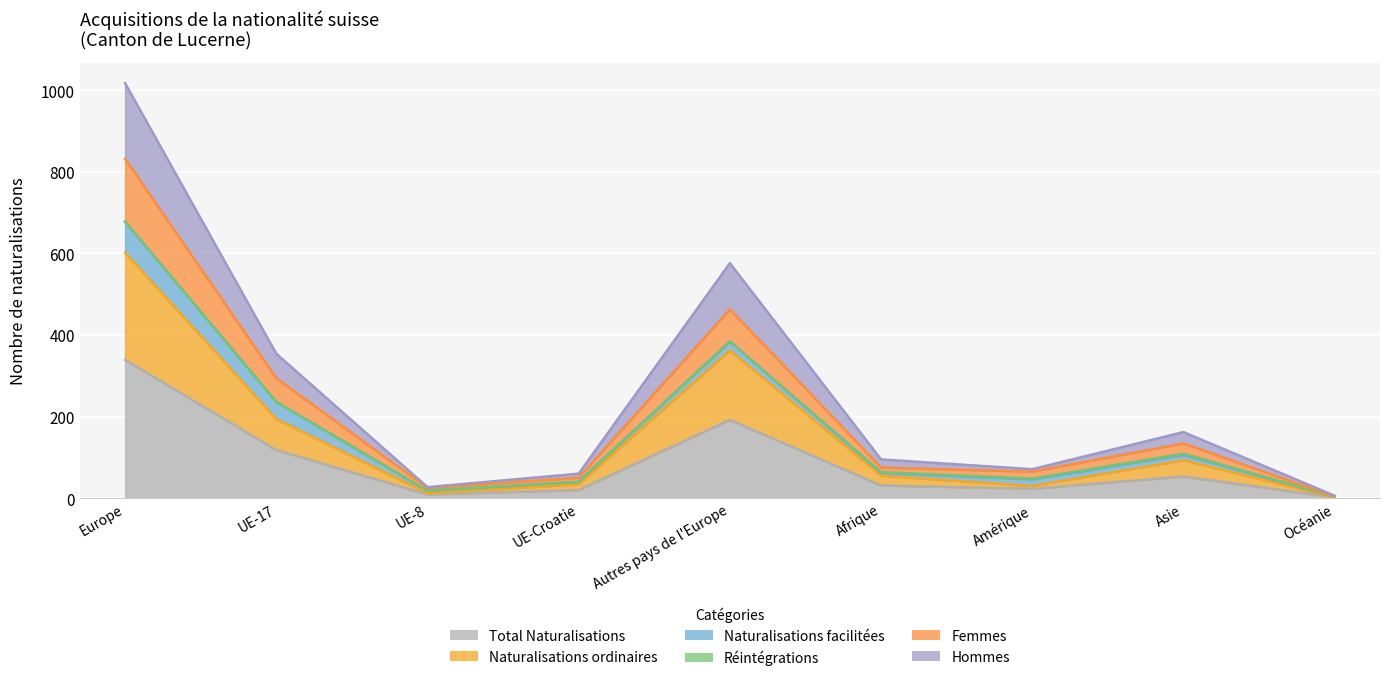

Where is the first local maximum for Total Naturalisations?

Autres pays de l'Europe